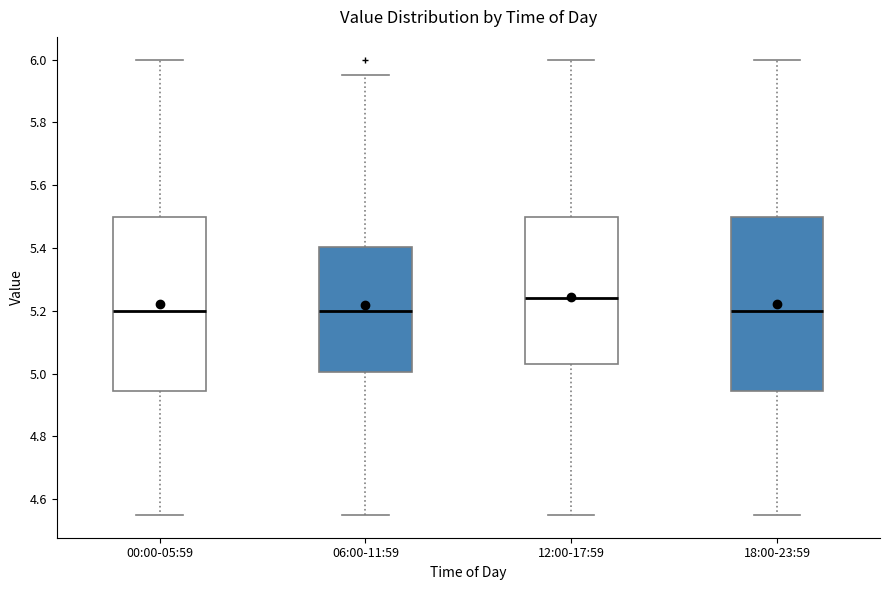

Reading left to right, read every box against the y-axis: the position of its median line, the range the box covers, and the ends of its whiskers. The values are not printed on the chart, so give them approximately, as read against the axis.

00:00-05:59: median 5.20, box 4.94 to 5.50, whiskers 4.56 to 6.00
06:00-11:59: median 5.20, box 5.00 to 5.40, whiskers 4.56 to 5.96
12:00-17:59: median 5.24, box 5.04 to 5.50, whiskers 4.56 to 6.00
18:00-23:59: median 5.20, box 4.94 to 5.50, whiskers 4.56 to 6.00